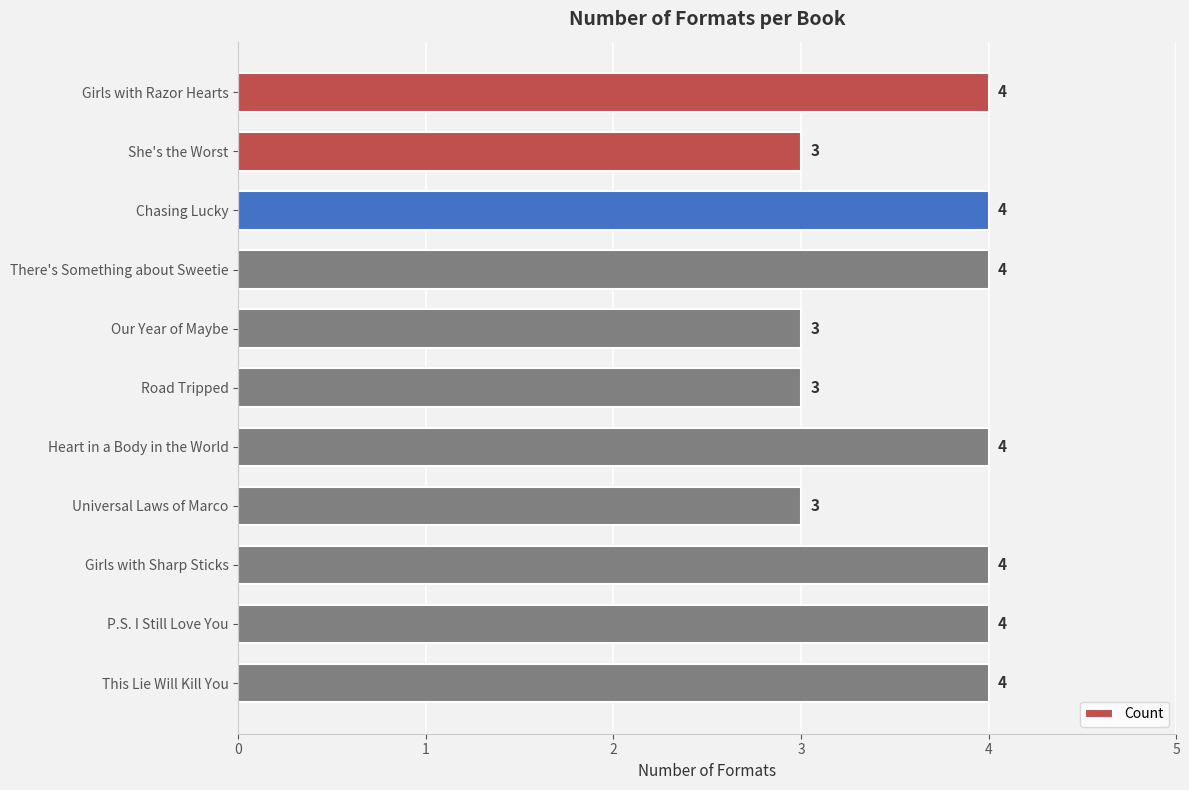

What is the sum of all values?

40